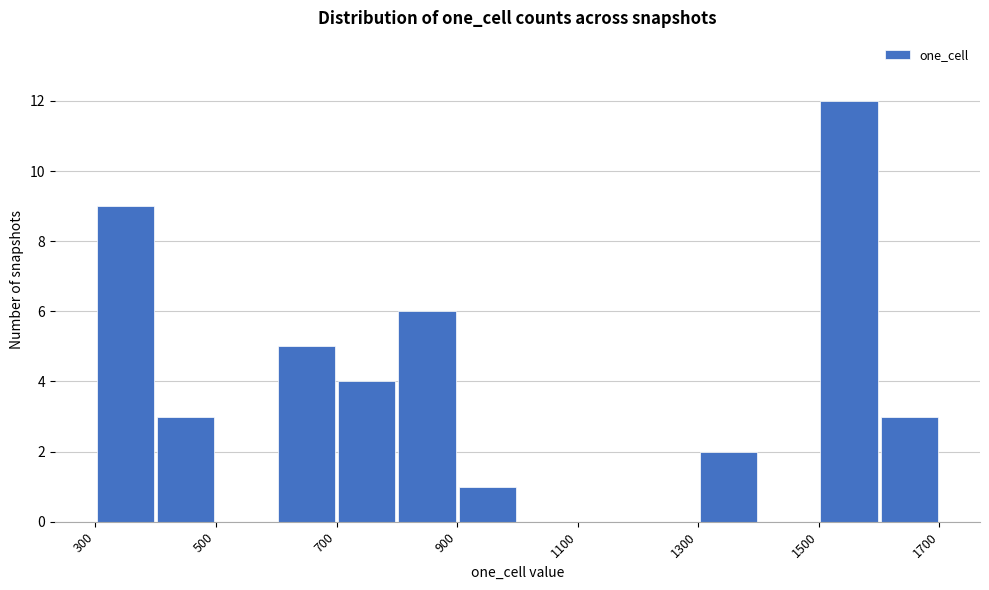

Which range on the x-axis has the tallest bar?

1500 to 1600